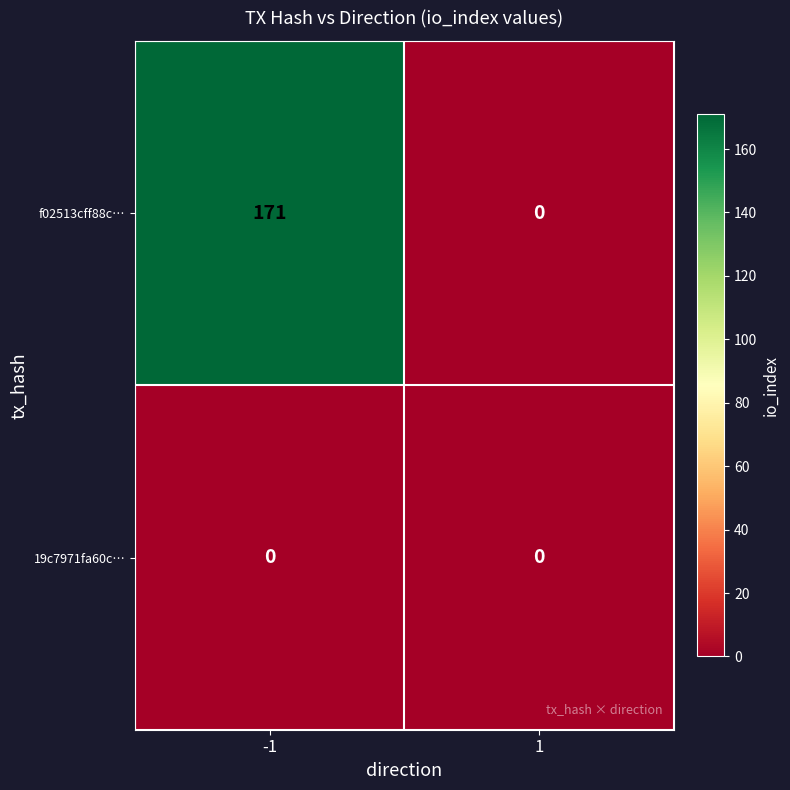

True or false: 19c7971fa60c… has a value of 0 at 1.

True